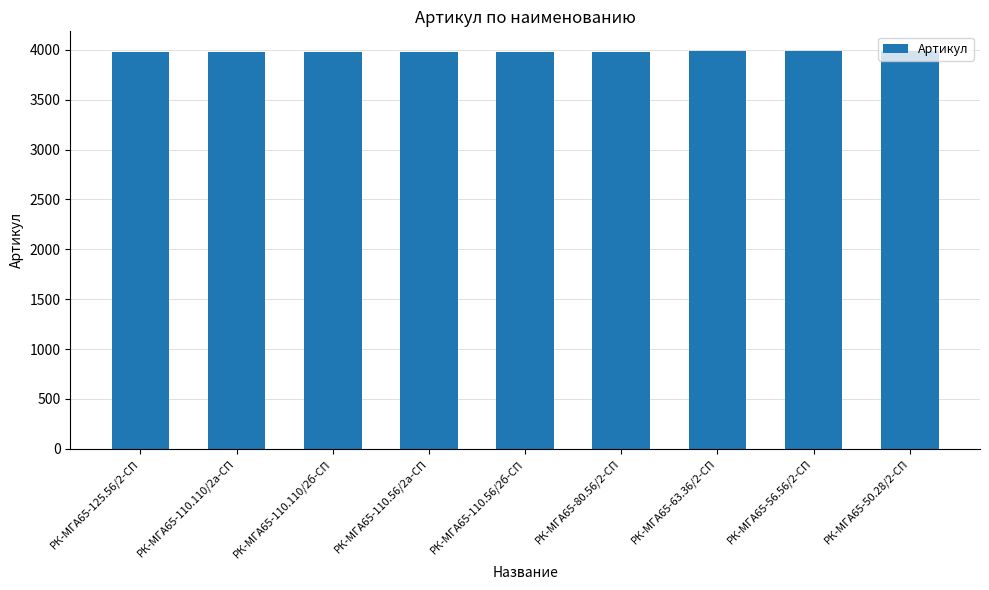

Count the number of categories in the chart.

9